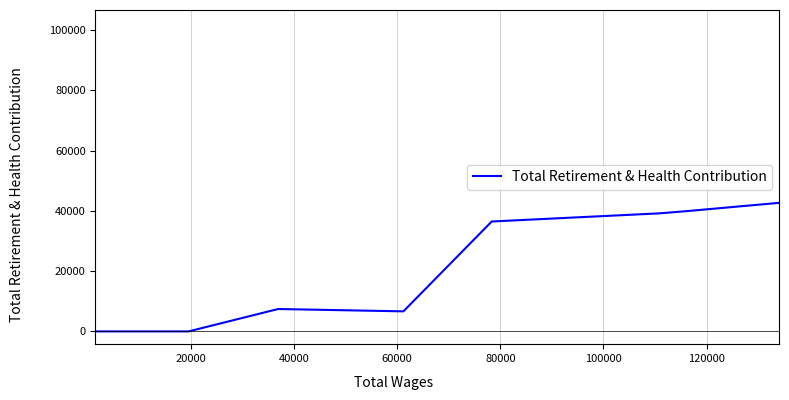

Does the chart have visible grid lines?

Yes